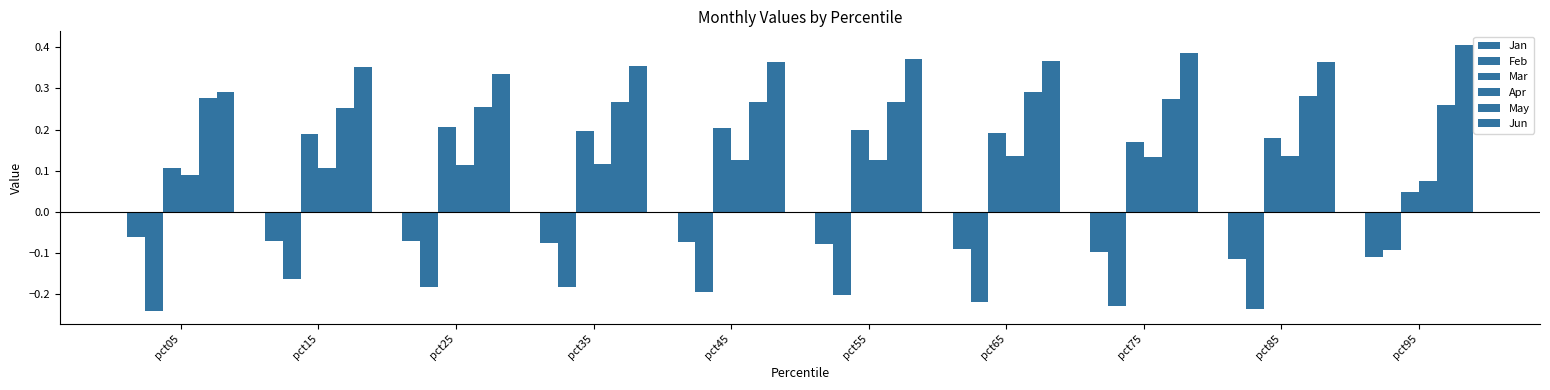

How many bars are there in total?

60